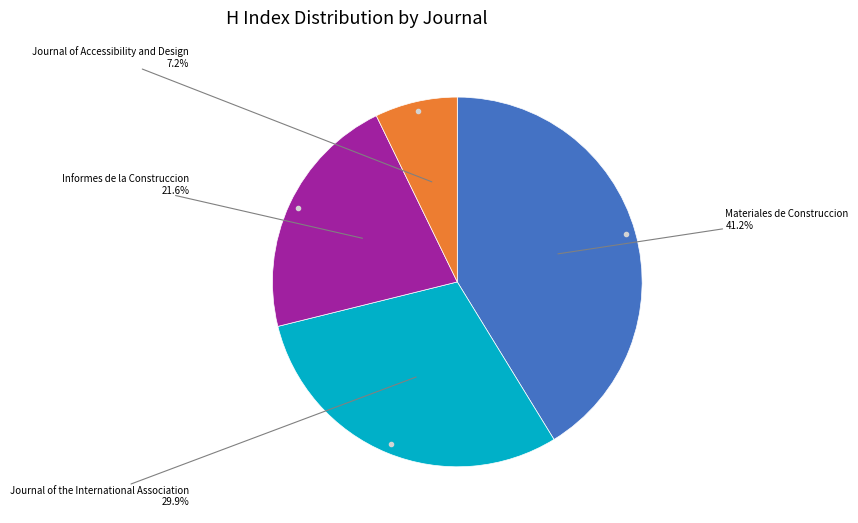

Is there any slice that represents more than half of the pie?

No